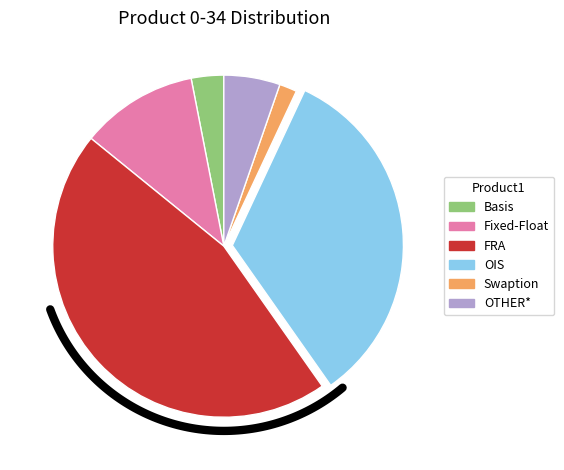

The FRA slice represents 56% of the pie. True or false?

False